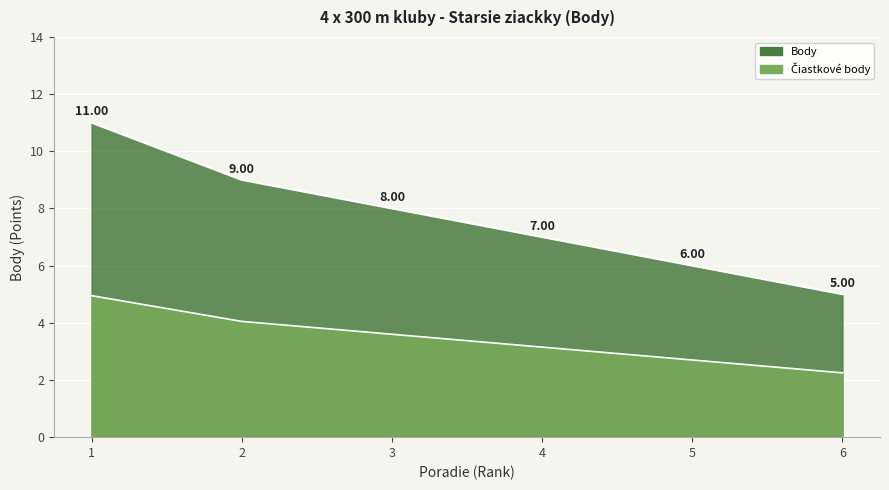

What is the change in value from 1 to 5?

-5